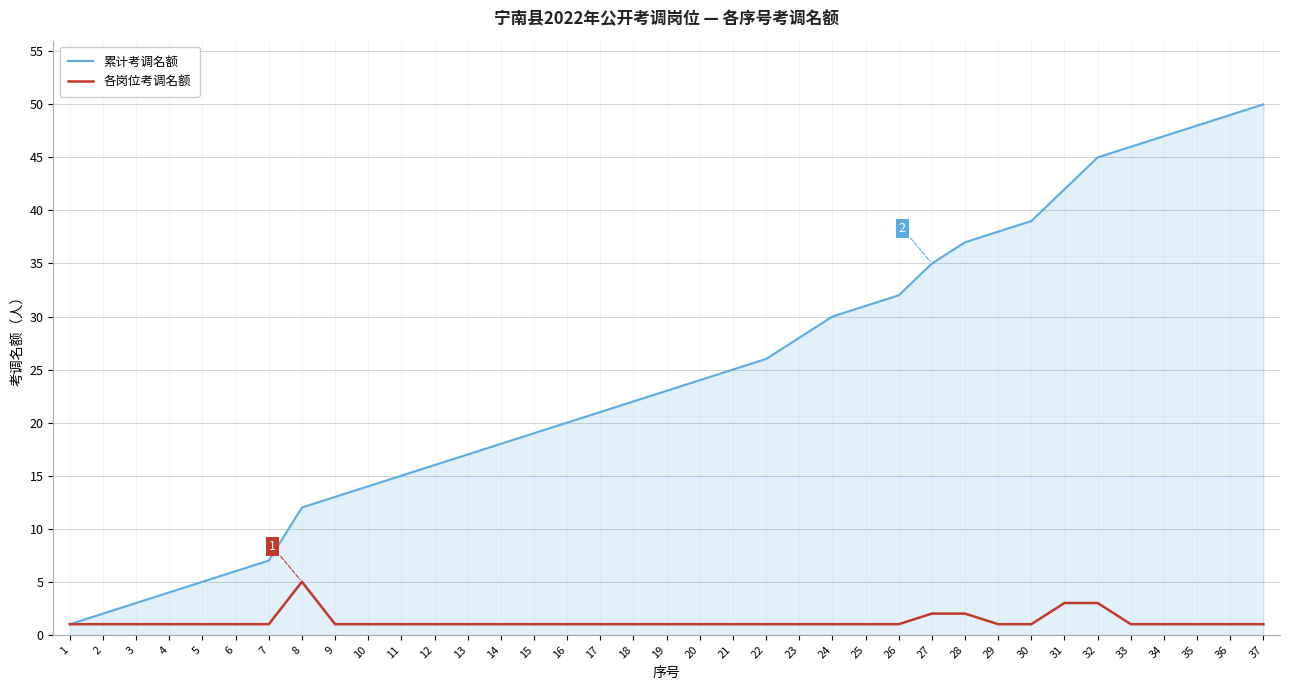

The 各岗位考调名额 series shows 1 at 19. True or false?

True